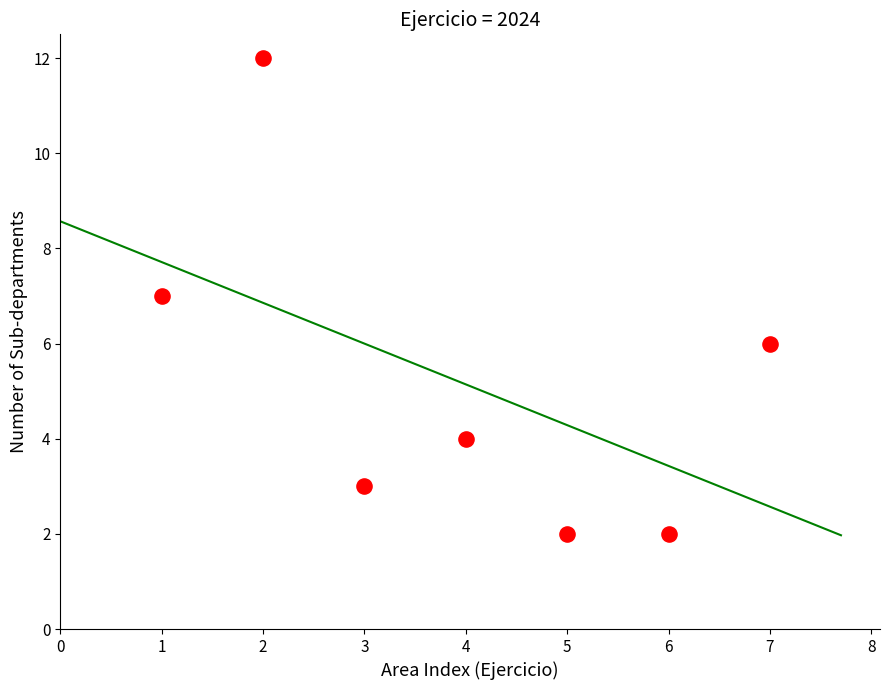

What is the average Y value?

5